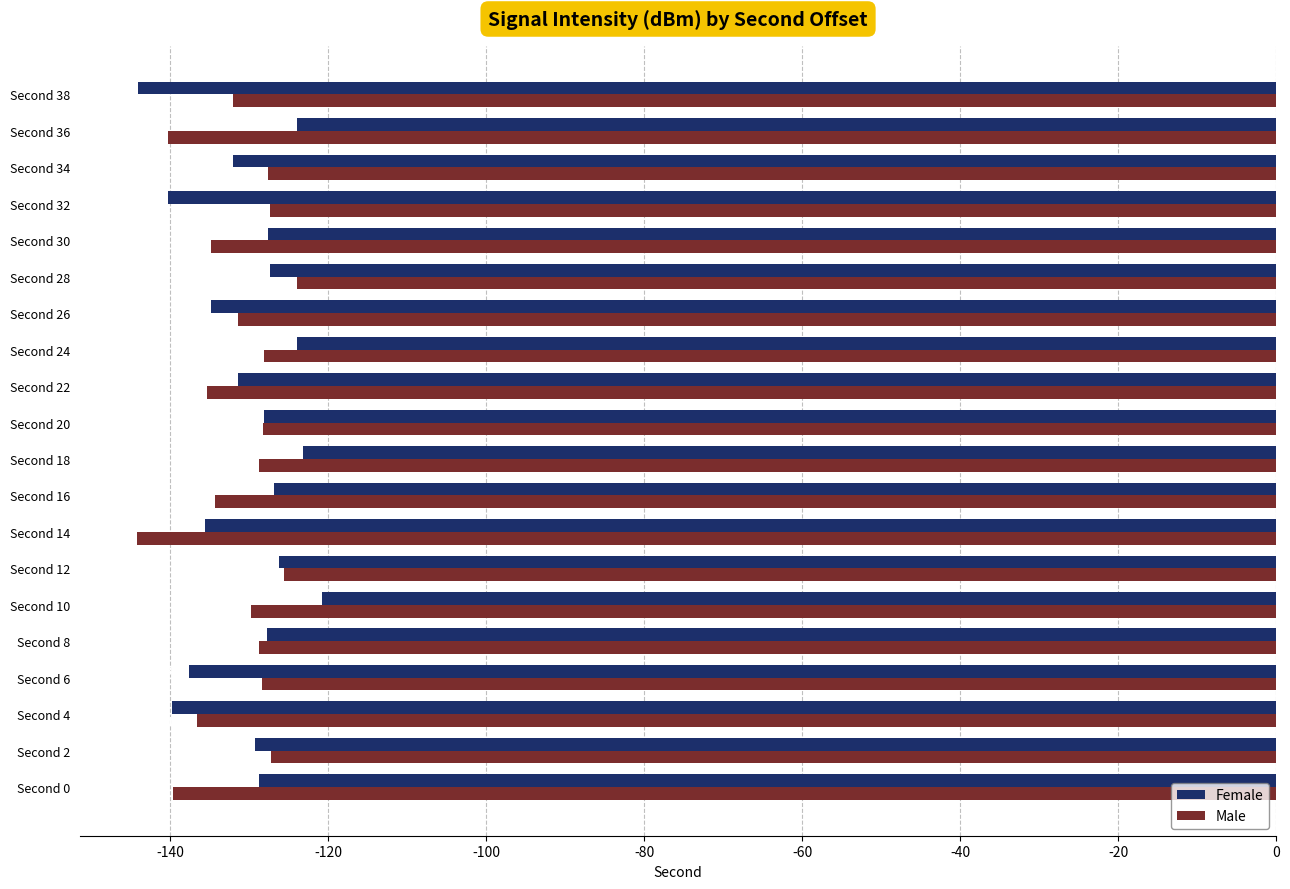

Which series has the widest spread of values?

Female